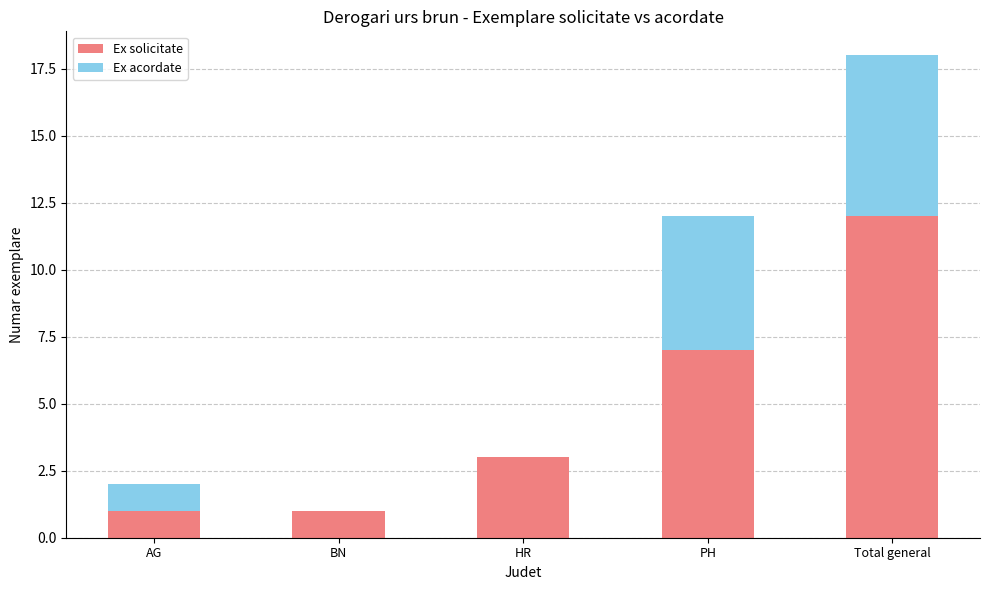

What is the sum of the Ex solicitate values at Total general and BN?

13